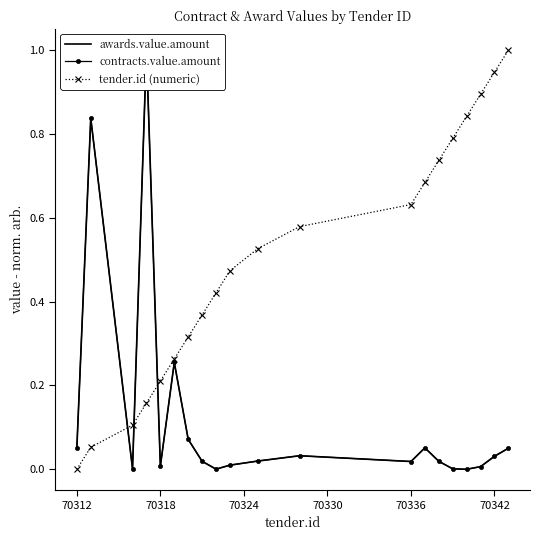

What is the maximum value for tender.id (numeric)?

1.0